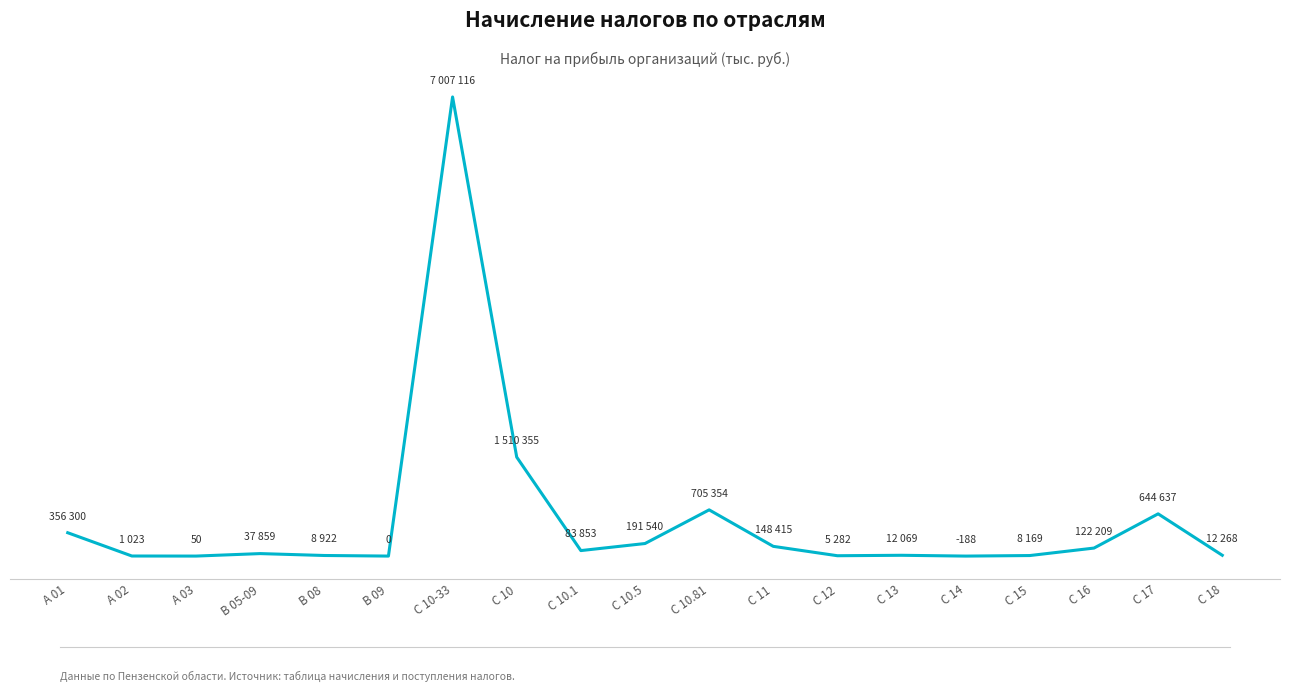

Does the chart display data point markers on the line(s)?

No